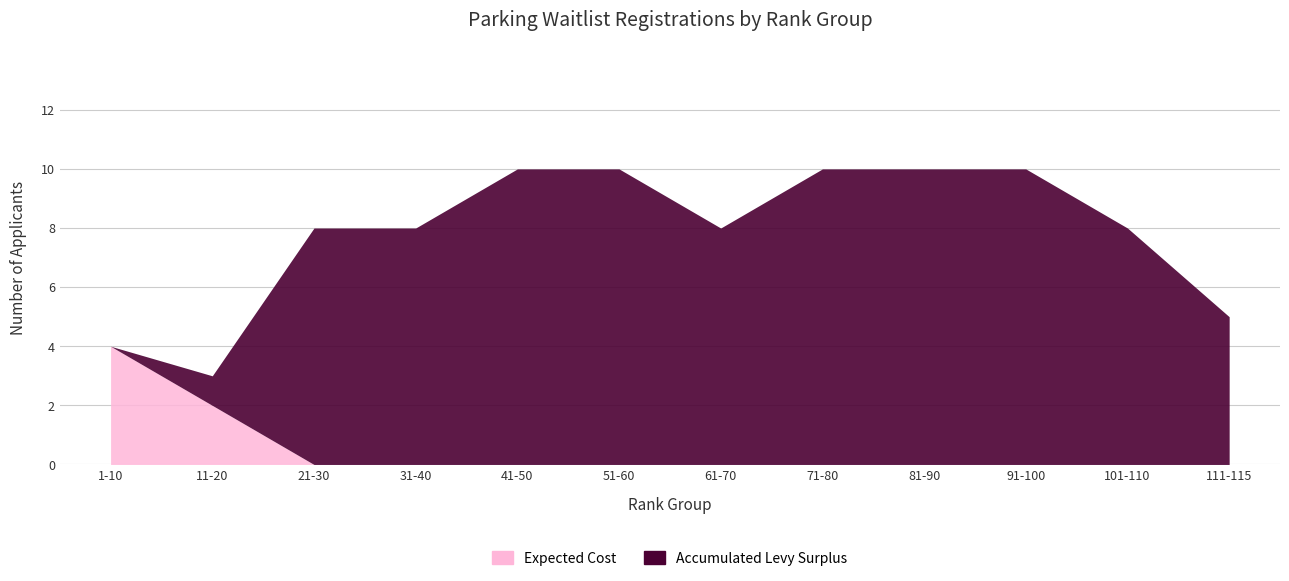

At 14, list the series in order from smallest to largest.

Expected Cost, Accumulated Levy Surplus